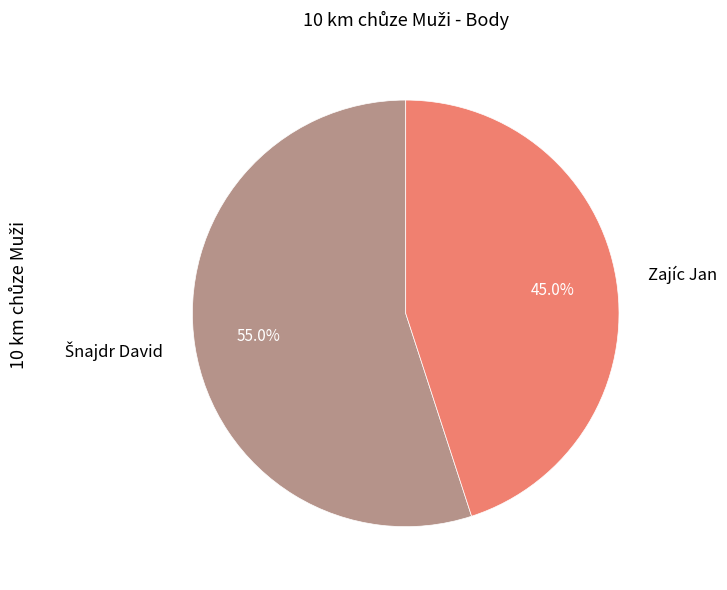

Which slice is the smallest?

Zajíc Jan